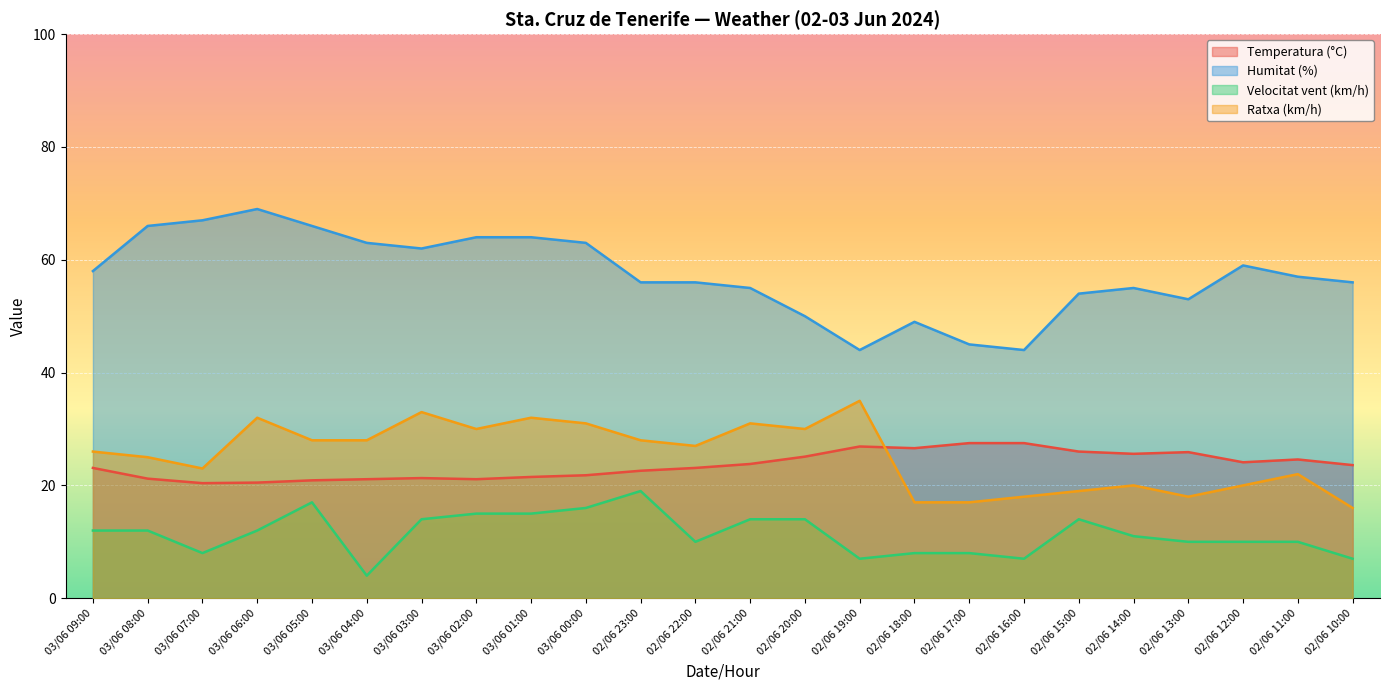

What position from the left is 03/06 02:00?

8